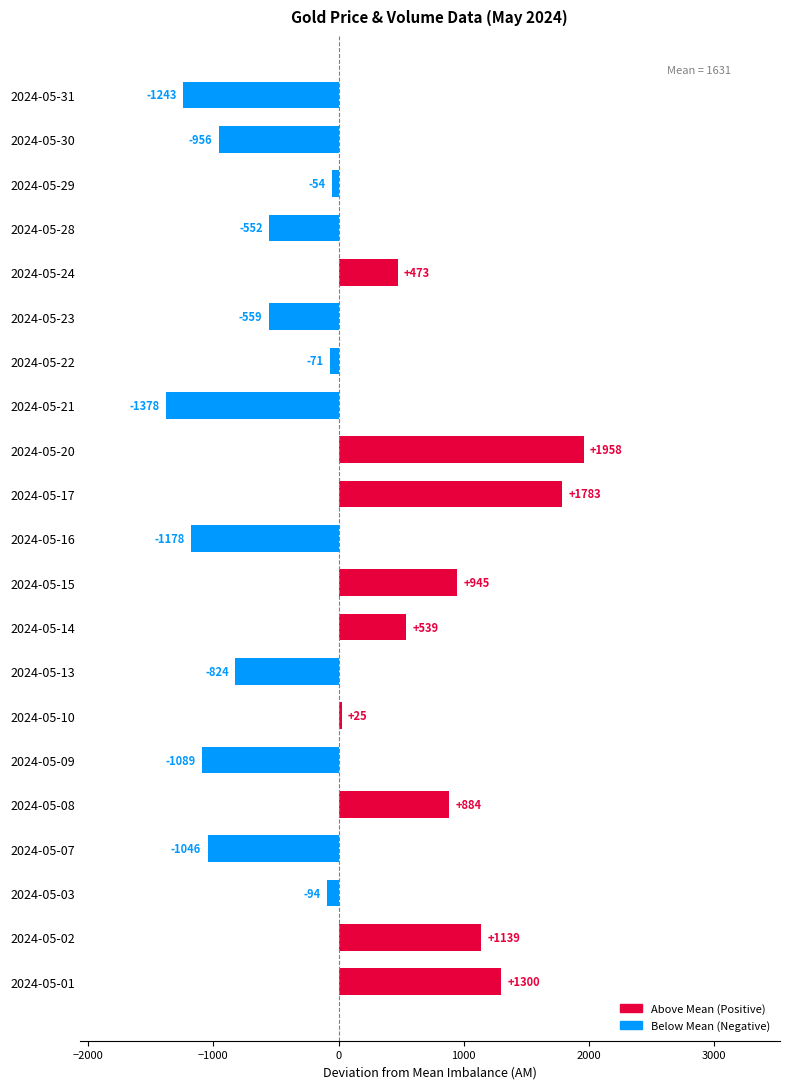

Is it true that the value at 2024-05-23 is -559.1?

True